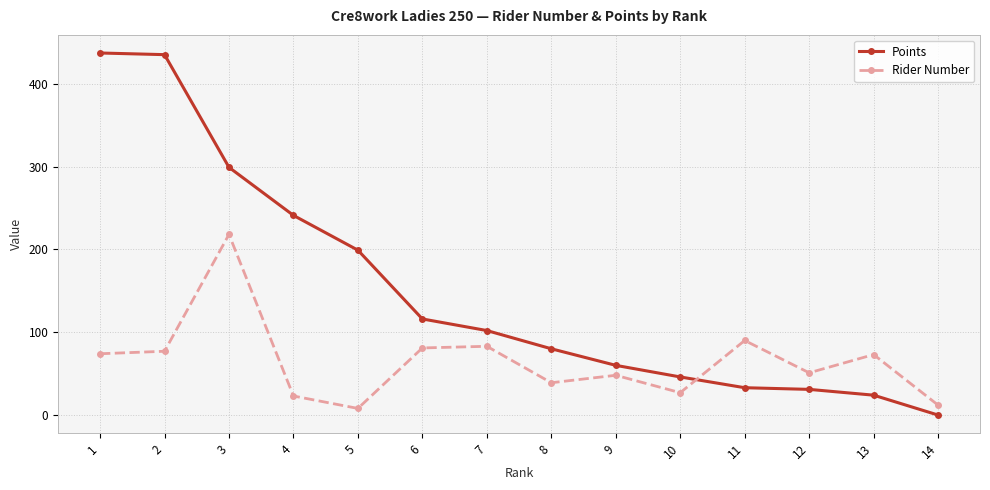

At which category does Rider Number reach its first local peak?

3